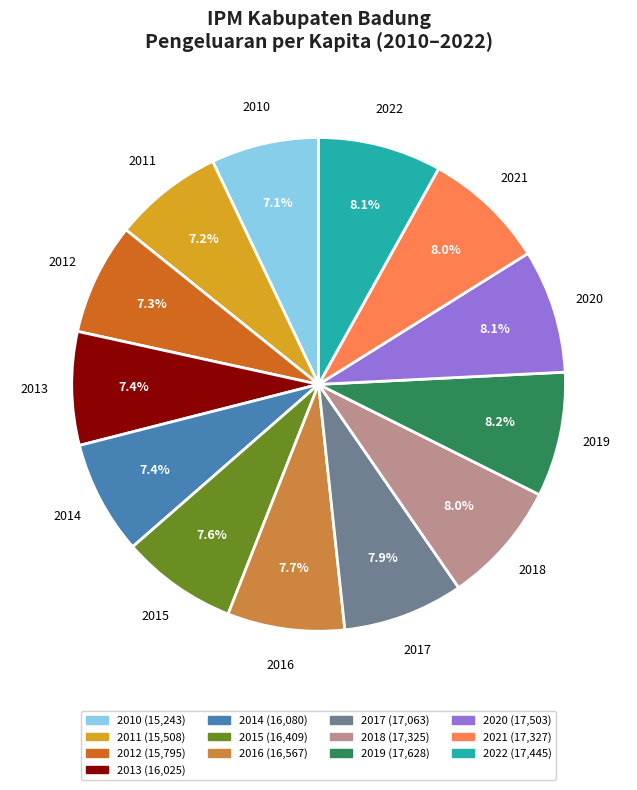

What is the ratio of the value at 2018 to the value at 2013?

1.1